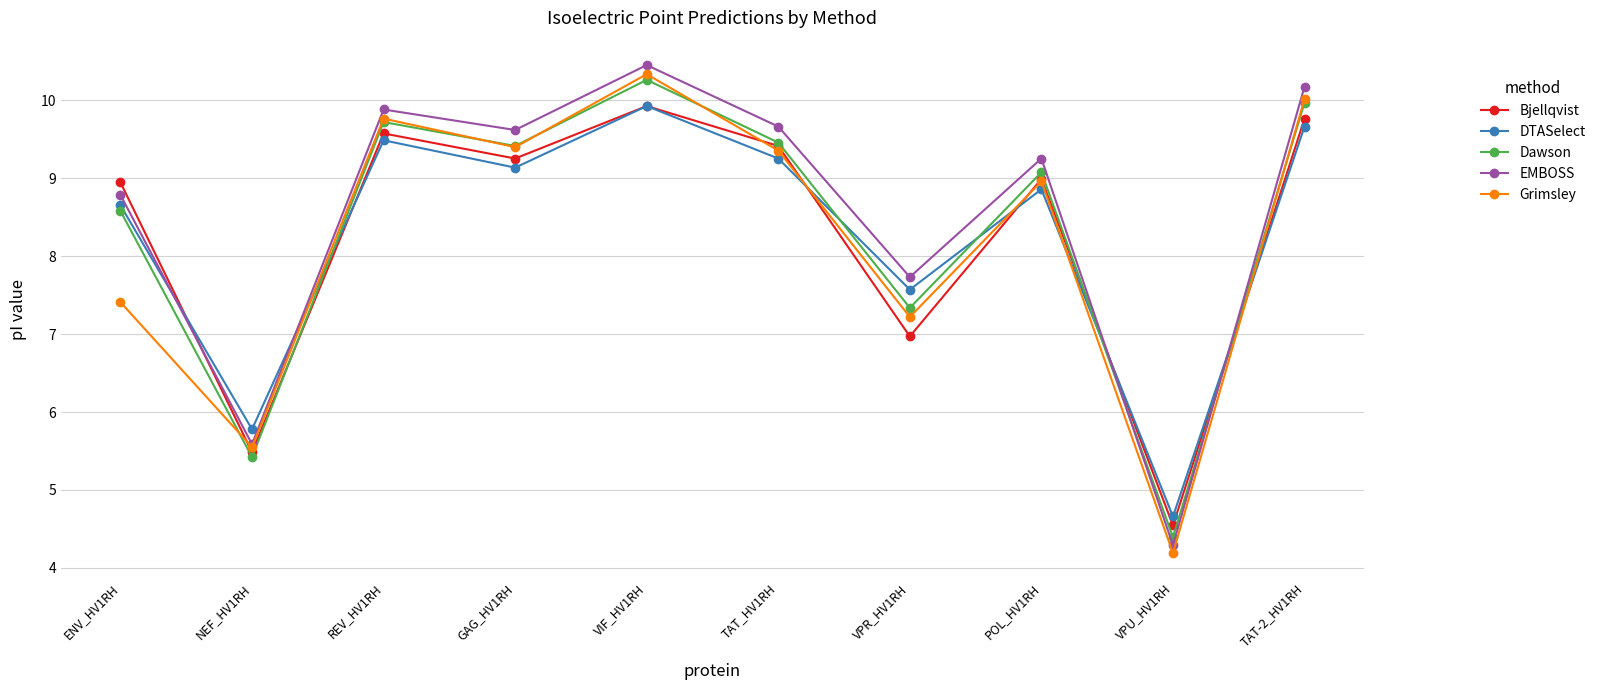

True or false: DTASelect and Grimsley cross at least once.

True